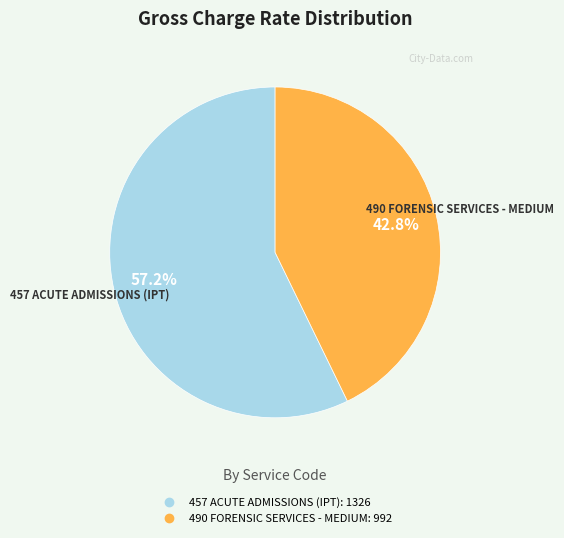

Approximately how many times larger is the value at 457 ACUTE ADMISSIONS (IPT) compared to 490 FORENSIC SERVICES - MEDIUM?

1.3